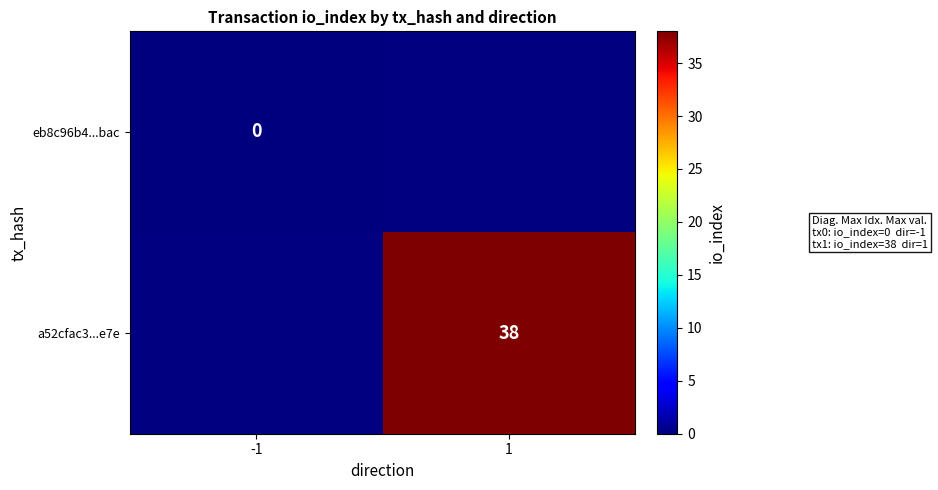

Is the value of a52cfac3...e7e at 1 greater than the value of eb8c96b4...bac at -1?

Yes